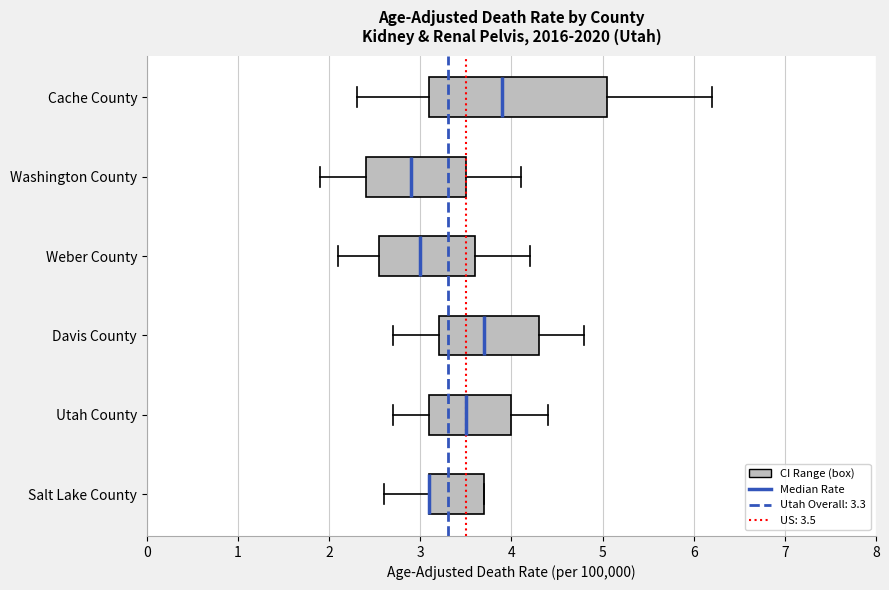

Reading bottom to top, transcribe this box plot: for each box, give where its median line is, the range the box spans, and where its two whiskers end, as read against the x-axis. The values are not printed on the chart, so give them approximately, as read against the axis.

Salt Lake County: median 3.1 (drawn on the box's left edge), box 3.1 to 3.7, whiskers 2.6 to 3.7
Utah County: median 3.5, box 3.1 to 4.0, whiskers 2.7 to 4.4
Davis County: median 3.7, box 3.2 to 4.3, whiskers 2.7 to 4.8
Weber County: median 3.0, box 2.6 to 3.6, whiskers 2.1 to 4.2
Washington County: median 2.9, box 2.4 to 3.5, whiskers 1.9 to 4.1
Cache County: median 3.9, box 3.1 to 5.1, whiskers 2.3 to 6.2